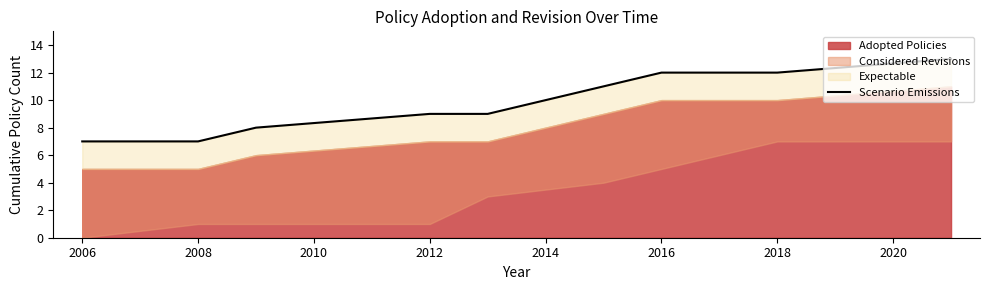

What is the average value?

10